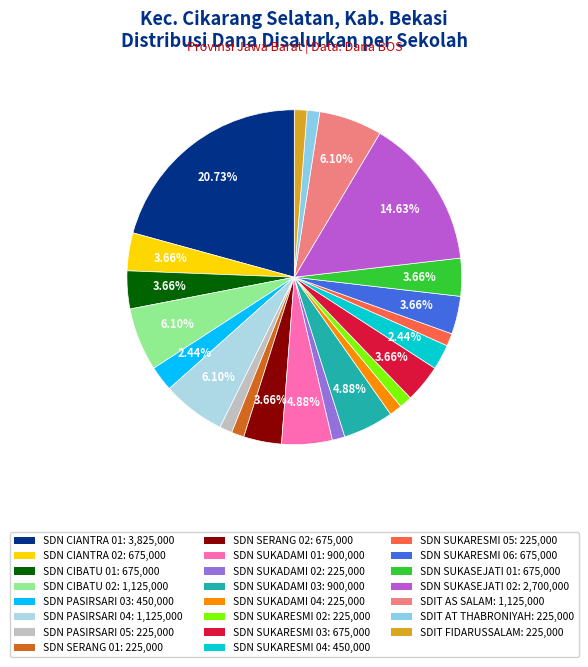

Count the number of slices in the pie.

23